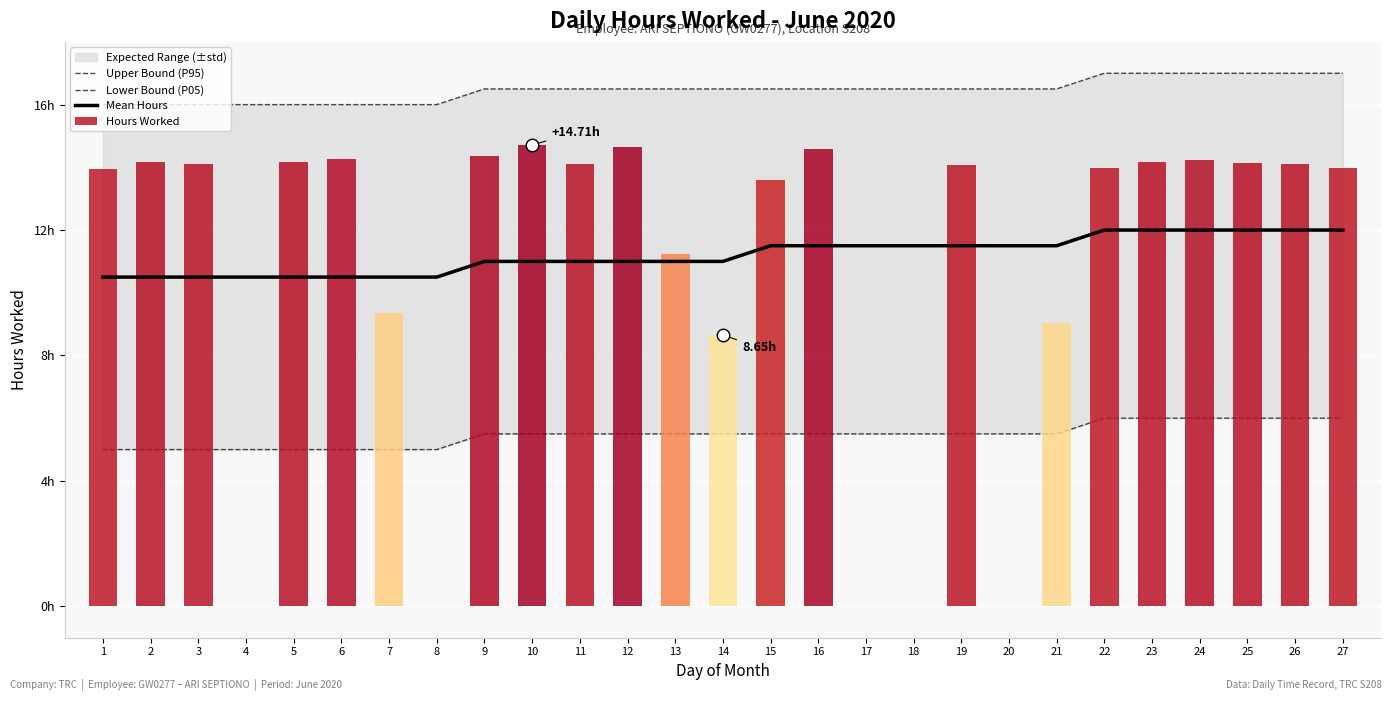

What is the difference between the Upper Bound (P95) values at 22 and 6?

1.0